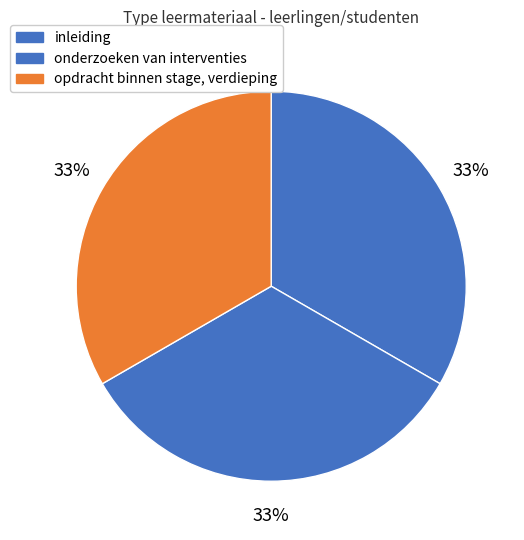

What percentage is the inleiding slice, to the nearest percent?

33%